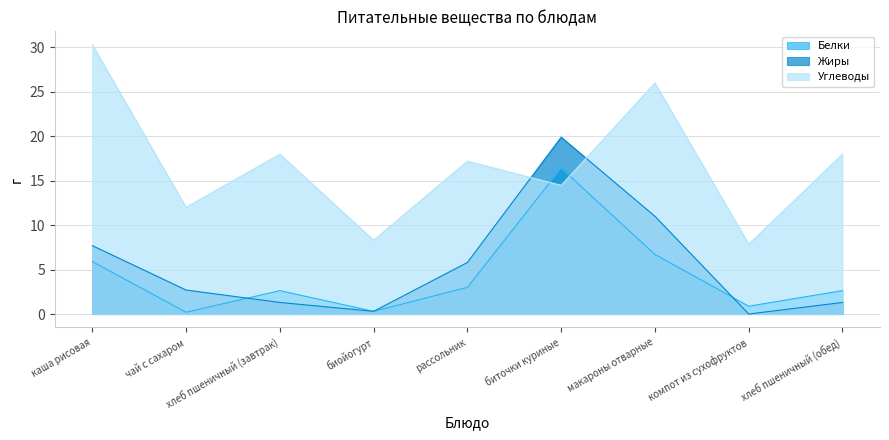

What is the spread (max minus min) of values at каша рисовая?

24.4